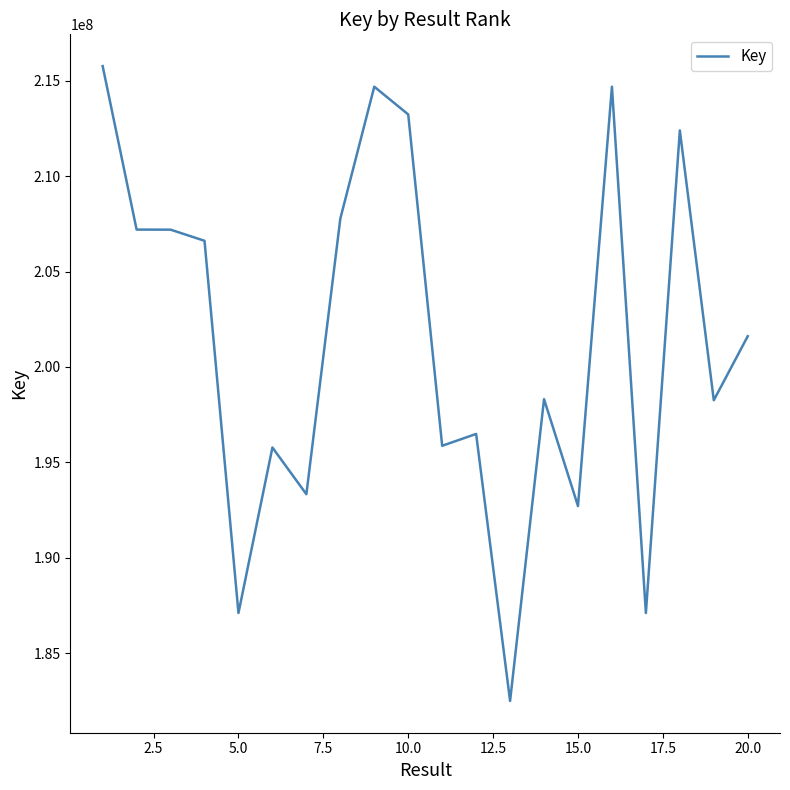

What is the smallest value displayed?

182488491